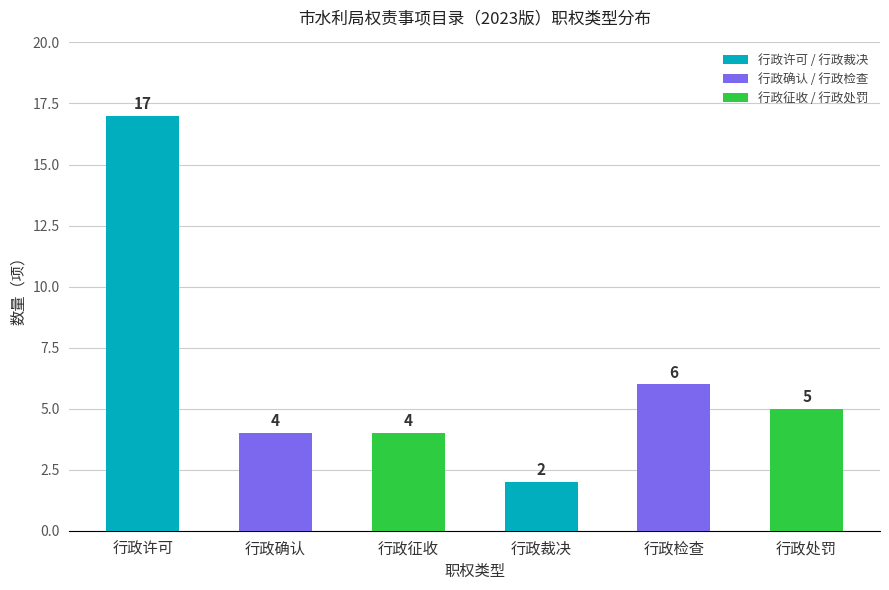

Does the chart contain stacked bars?

No